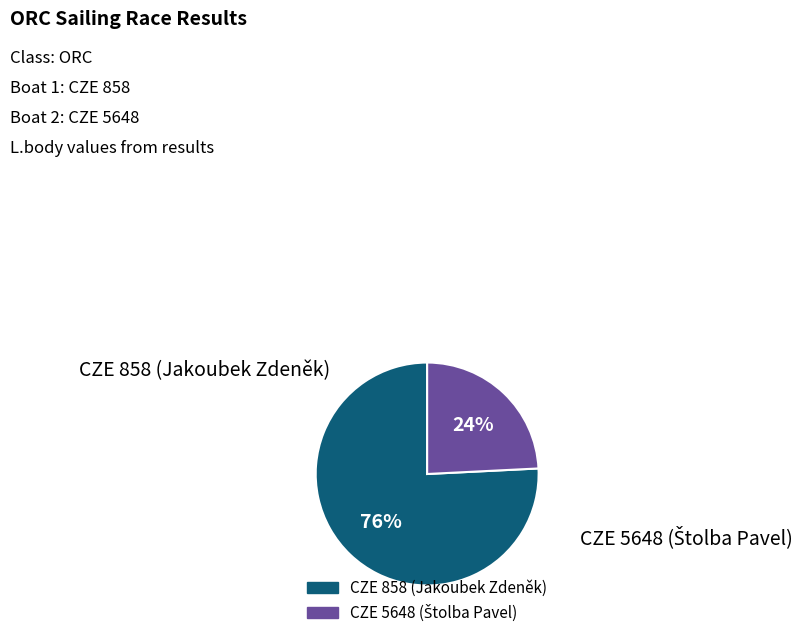

To the nearest percent, what is the difference between the largest and smallest slice percentages?

52%